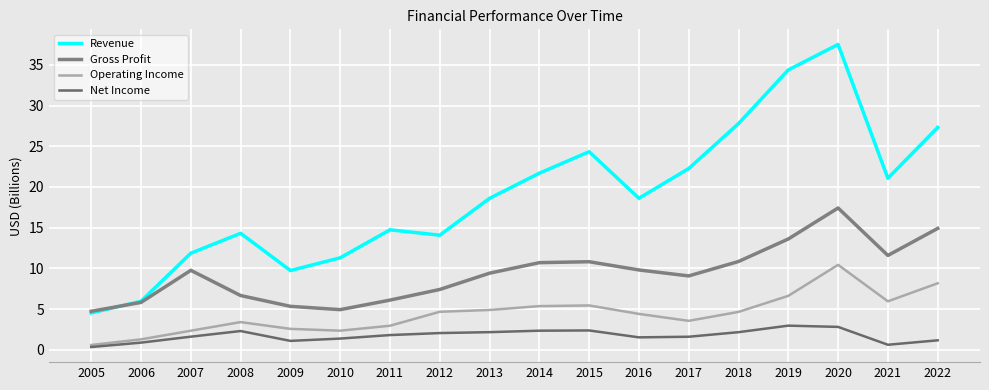

Rank the series by their maximum value, from lowest to highest.

Net Income, Operating Income, Gross Profit, Revenue